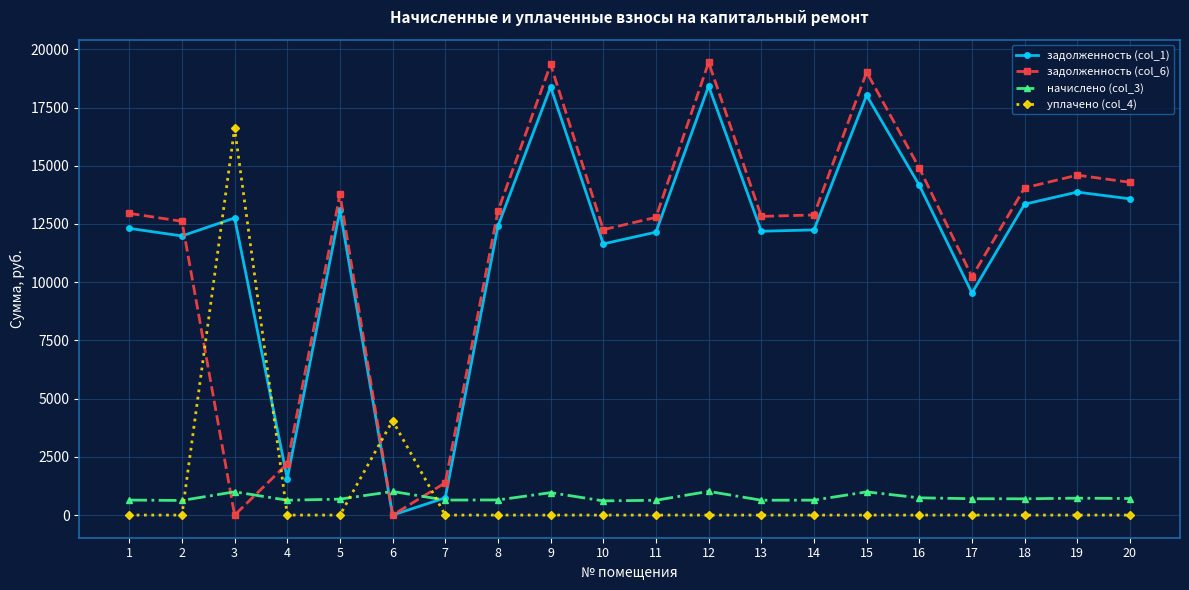

Which series has the largest range (max minus min)?

задолженность (col_6)